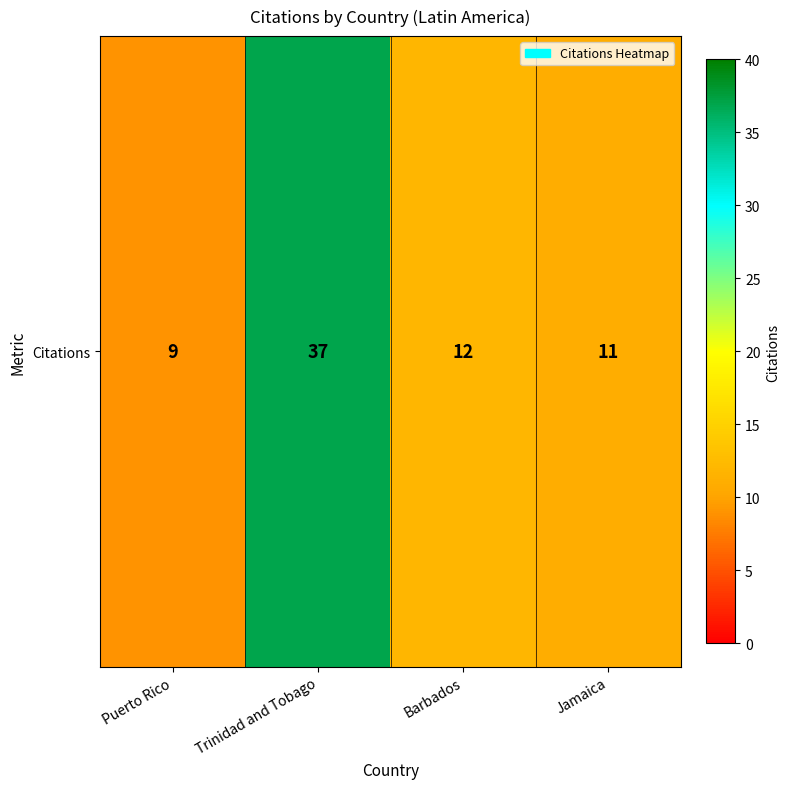

What is the greatest value displayed?

37